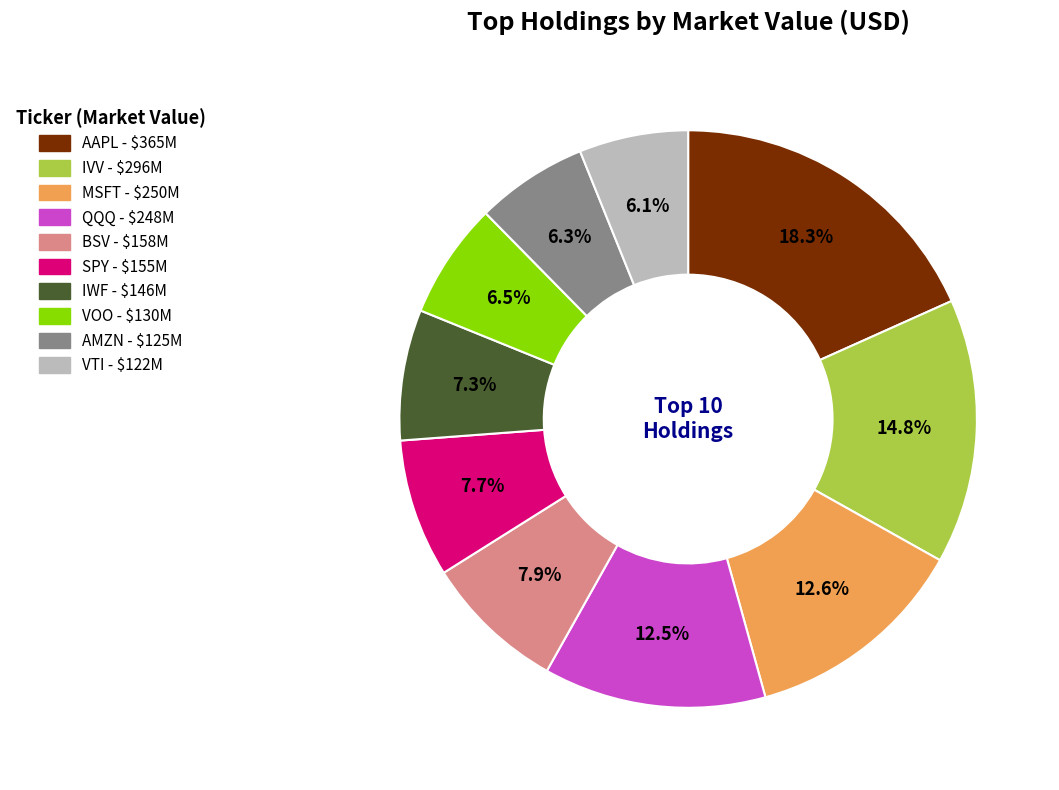

How many segments does this pie chart have?

10